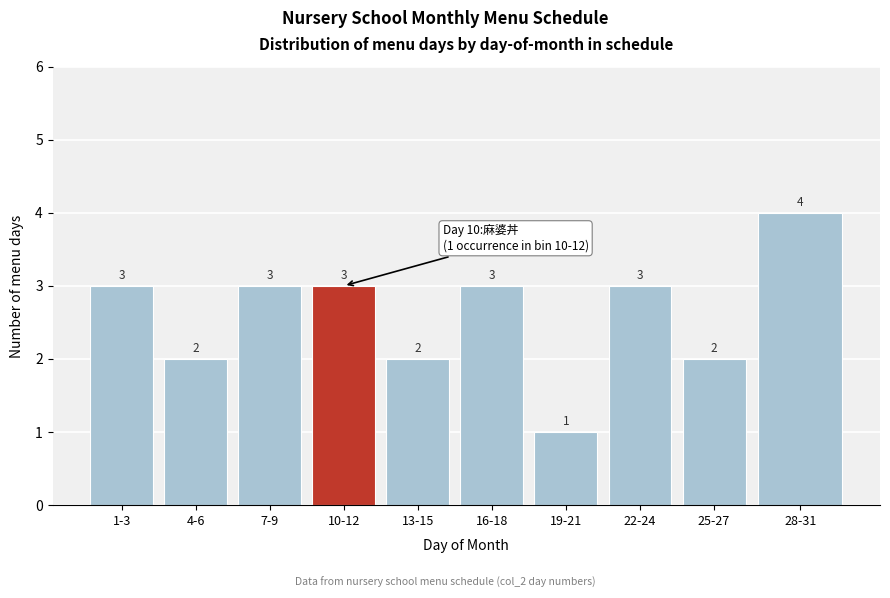

Reading right to left, what are all the values shown in this chart?

28-31=4	25-27=2	22-24=3	19-21=1	16-18=3	13-15=2	10-12=3	7-9=3	4-6=2	1-3=3